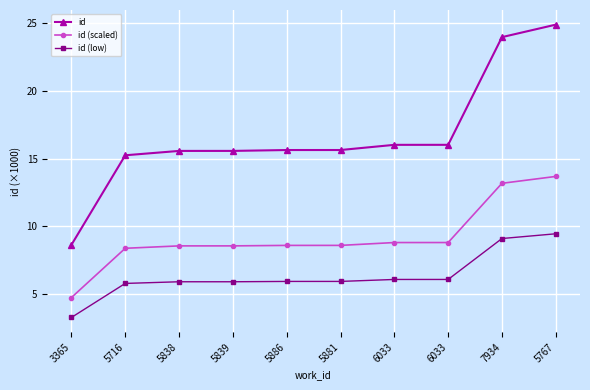

Rank the series by their maximum value, from lowest to highest.

id (low), id (scaled), id